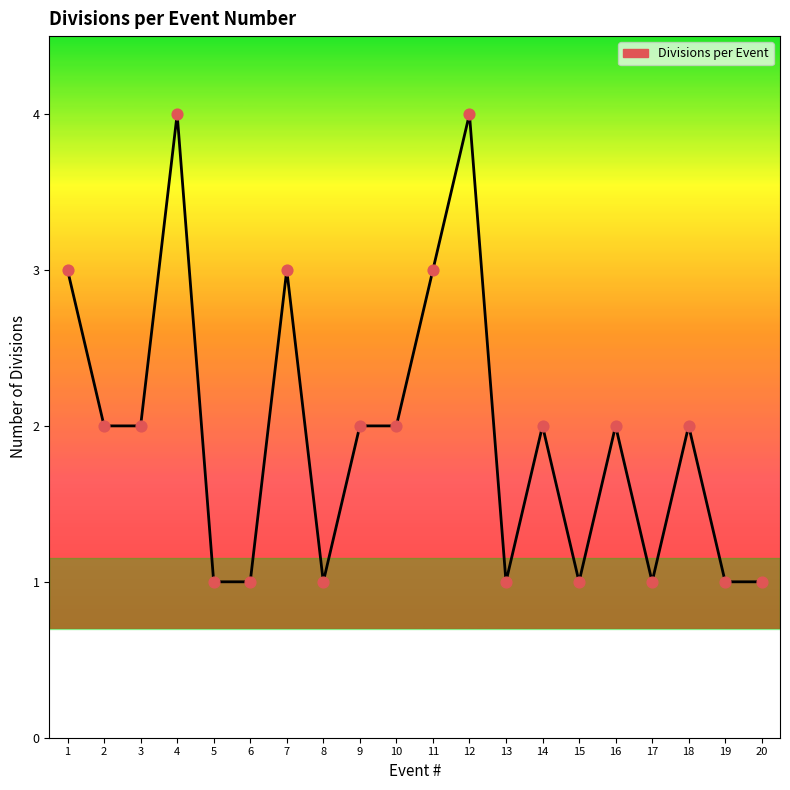

Approximately how many times larger is the value at 10 compared to 2?

1.0